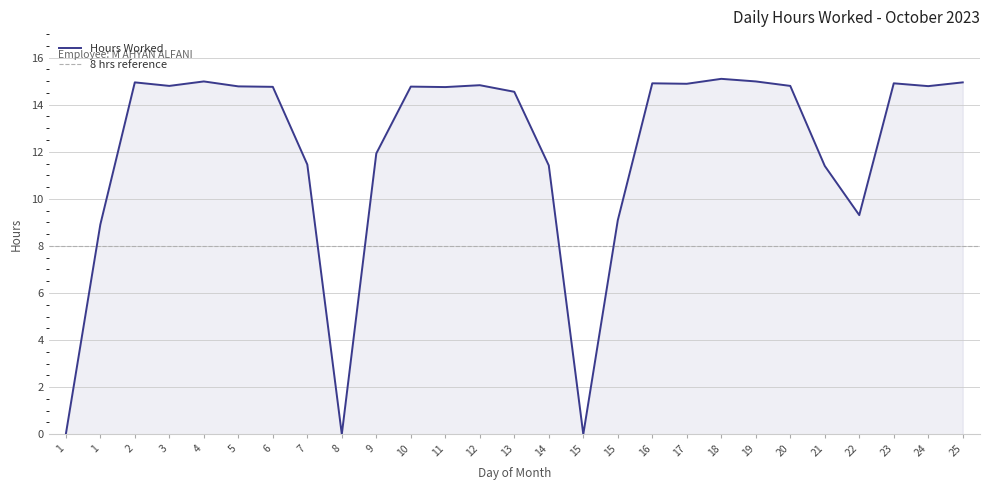

True or false: the data has more than 0 interior local peaks.

True